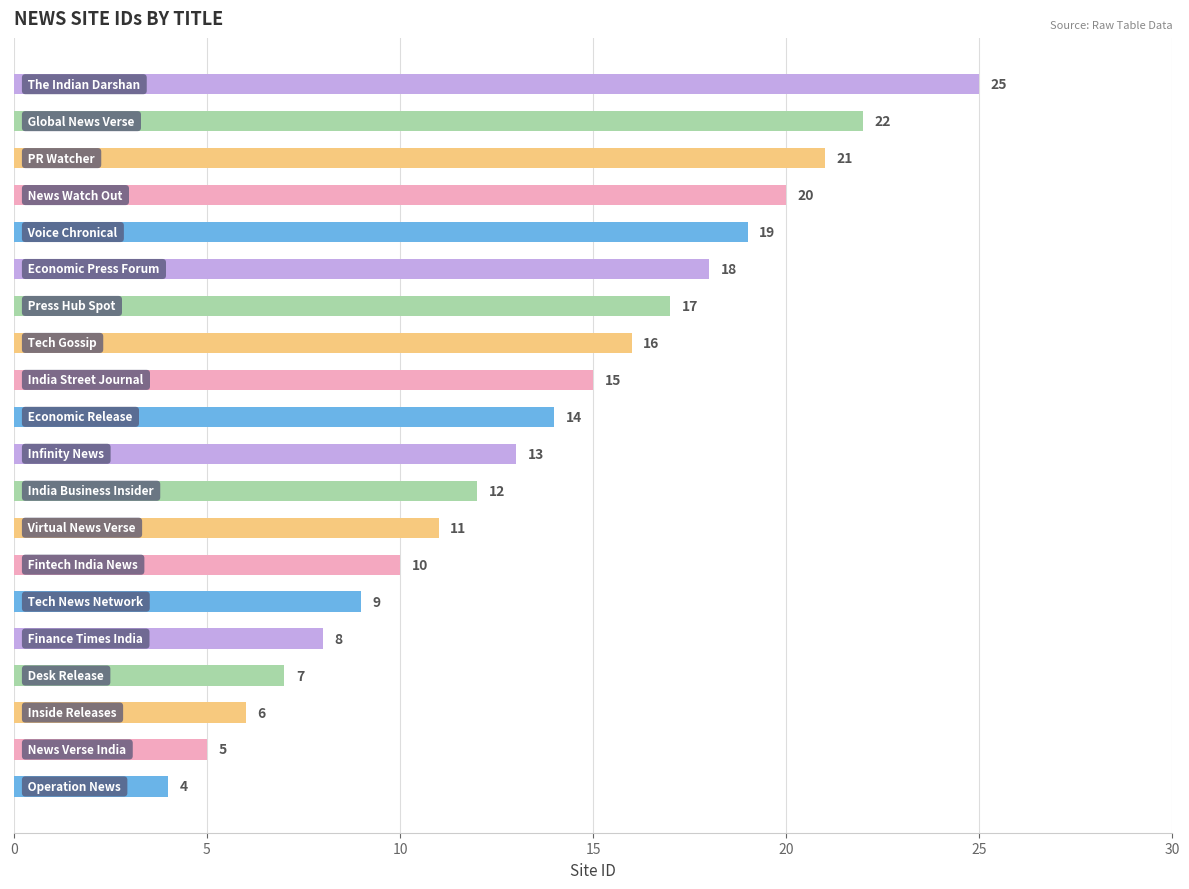

What is the difference between the second highest and second lowest values?

17